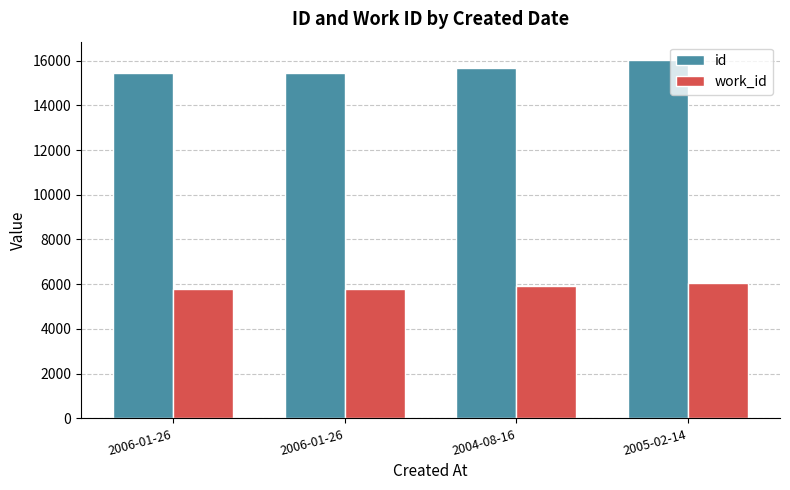

Reading right to left, list all the values displayed in this chart.

id: 16042	15674	15462	15461
work_id: 6053	5907	5787	5787